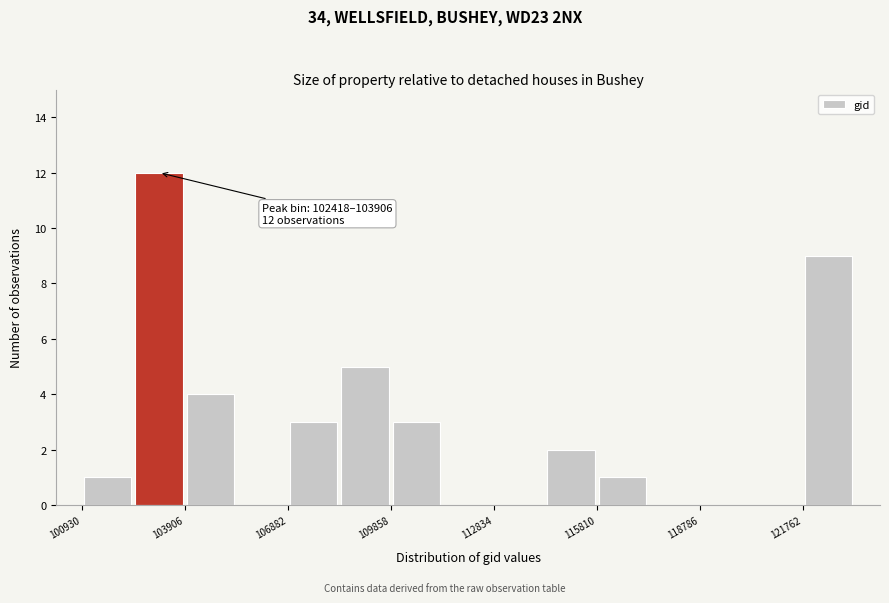

Around what value on the x-axis is the tallest bar? Give the approximate position of its centre, as read against the axis.

103000